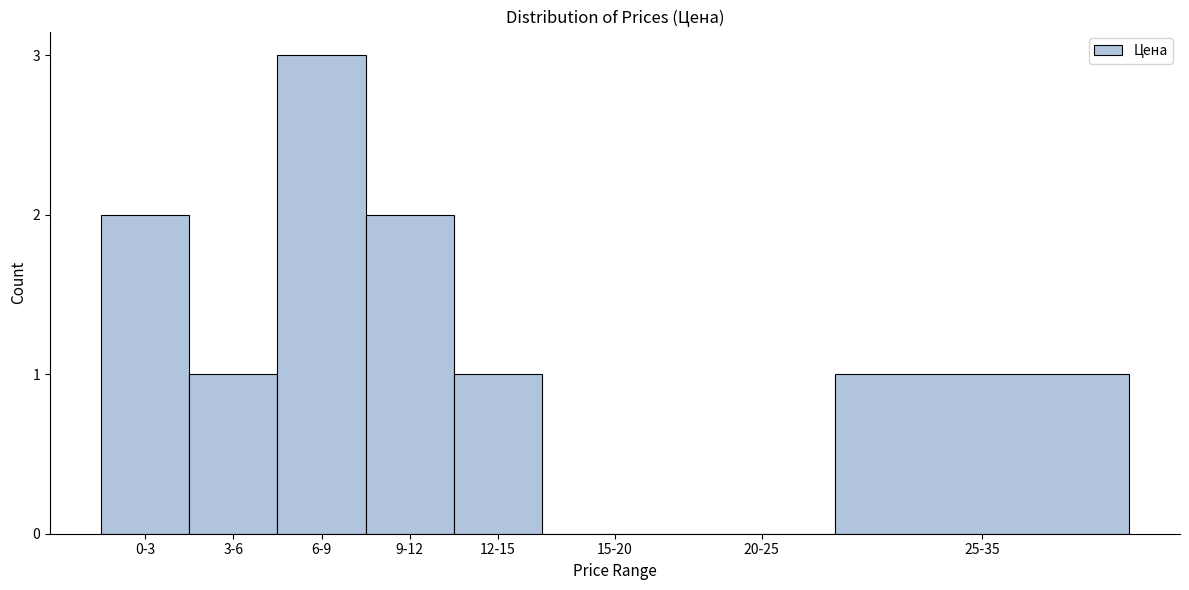

Reading right to left, what are all the values shown in this chart?

25-35=1	20-25=0	15-20=0	12-15=1	9-12=2	6-9=3	3-6=1	0-3=2